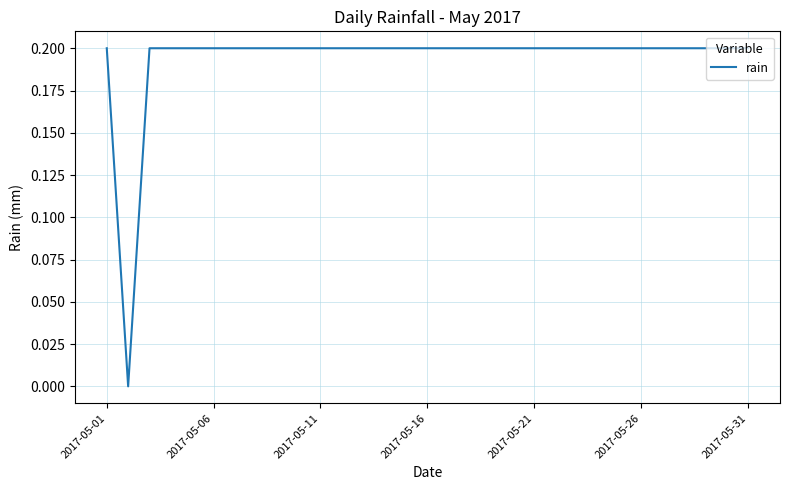

True or false: the data shows 0.2 at 2017-05-31.

True